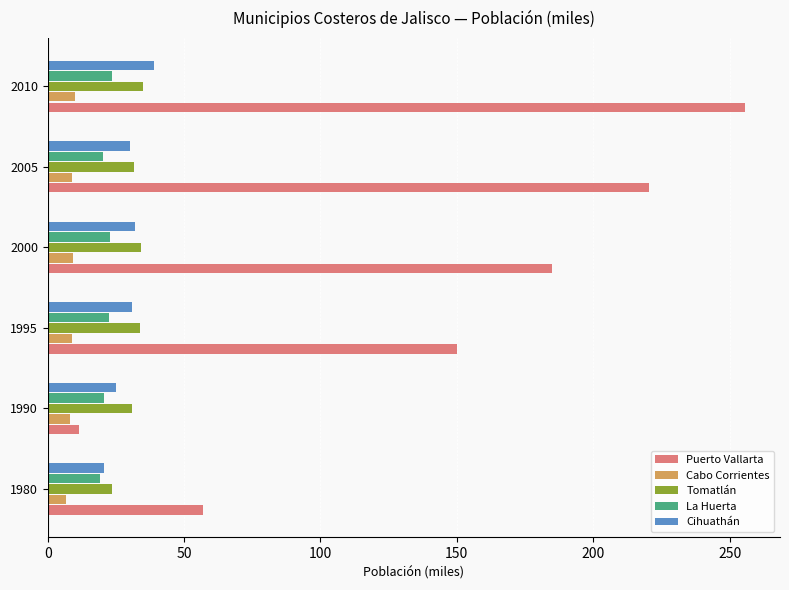

What is the approximate value of Cihuathán at 1980?

20.5